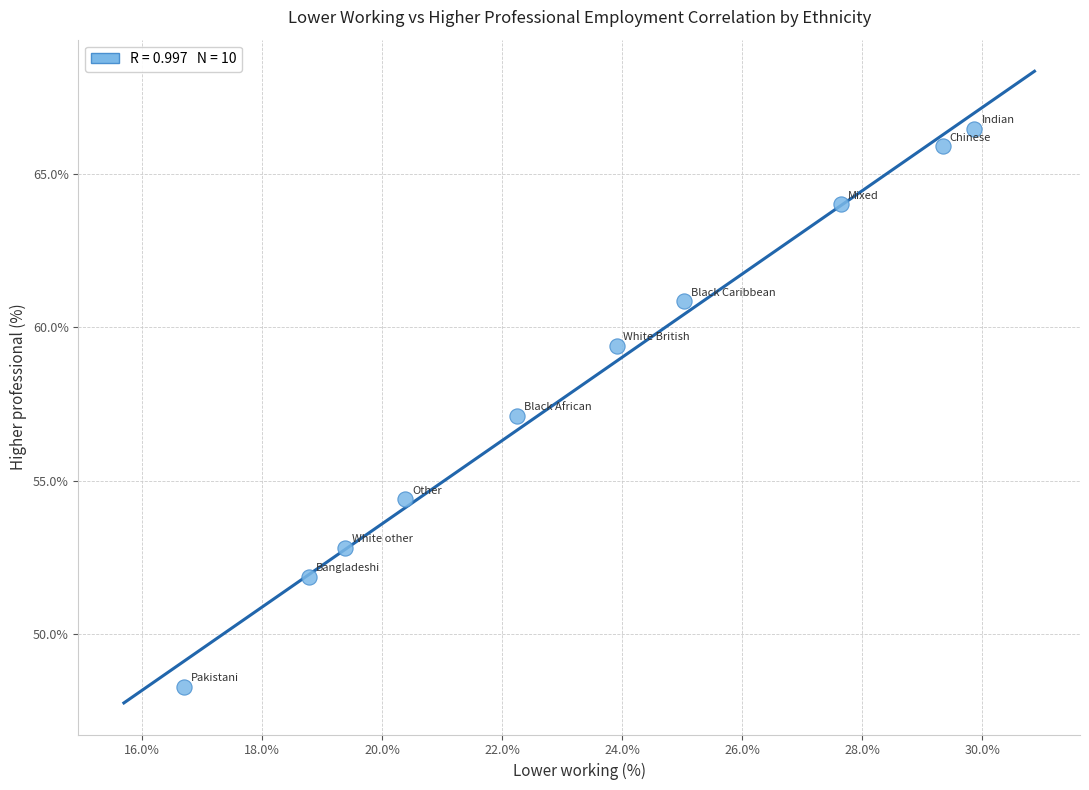

What is the range of Y values (max minus min)?

18.2